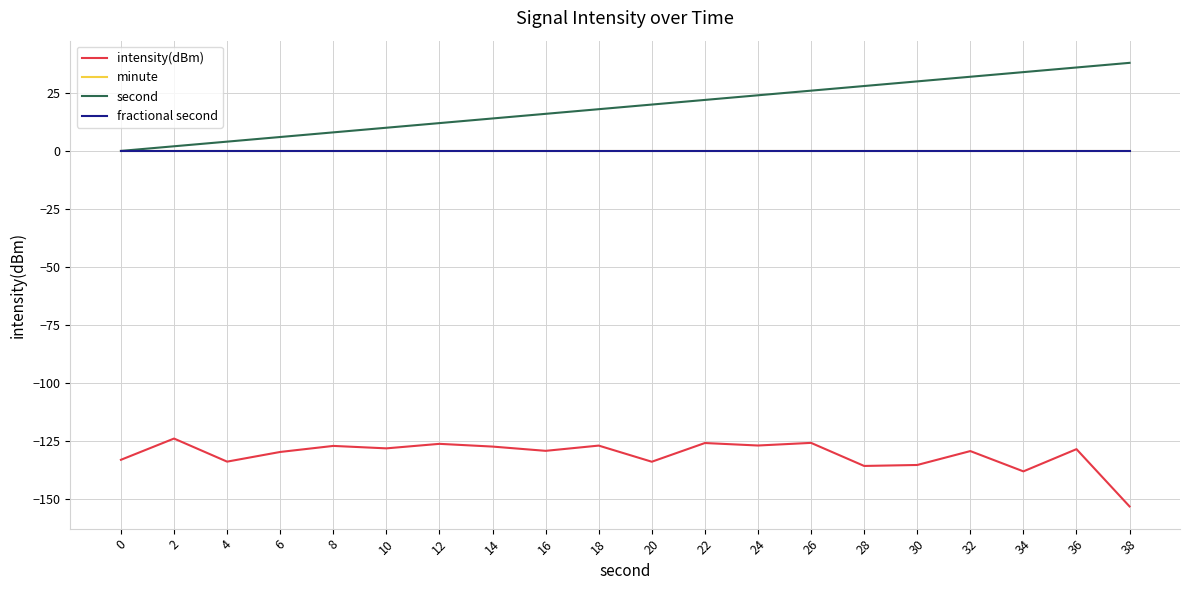

Which series has the largest total across all categories?

second